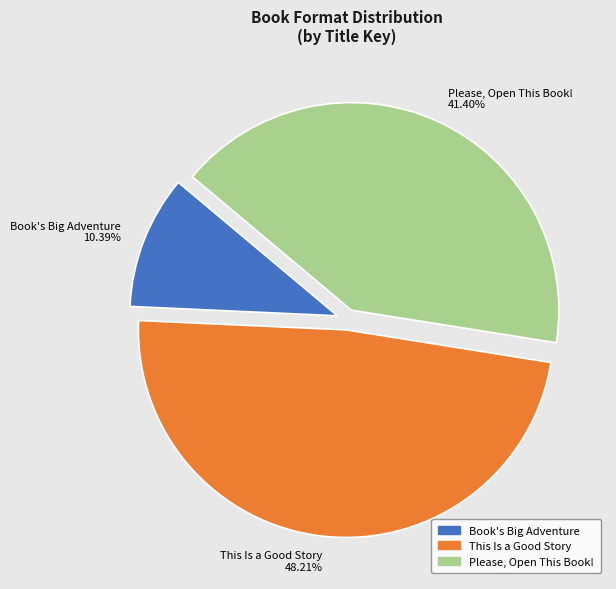

What percentage do This Is a Good Story and Please, Open This Book! together represent?

89.6%